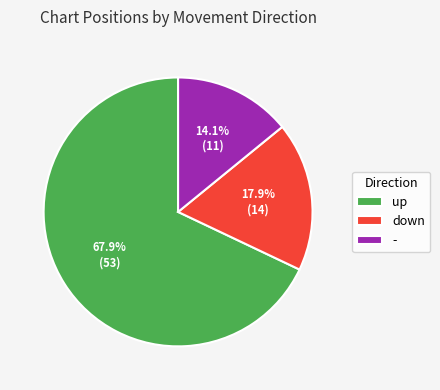

What is the smallest slice in the pie chart?

-